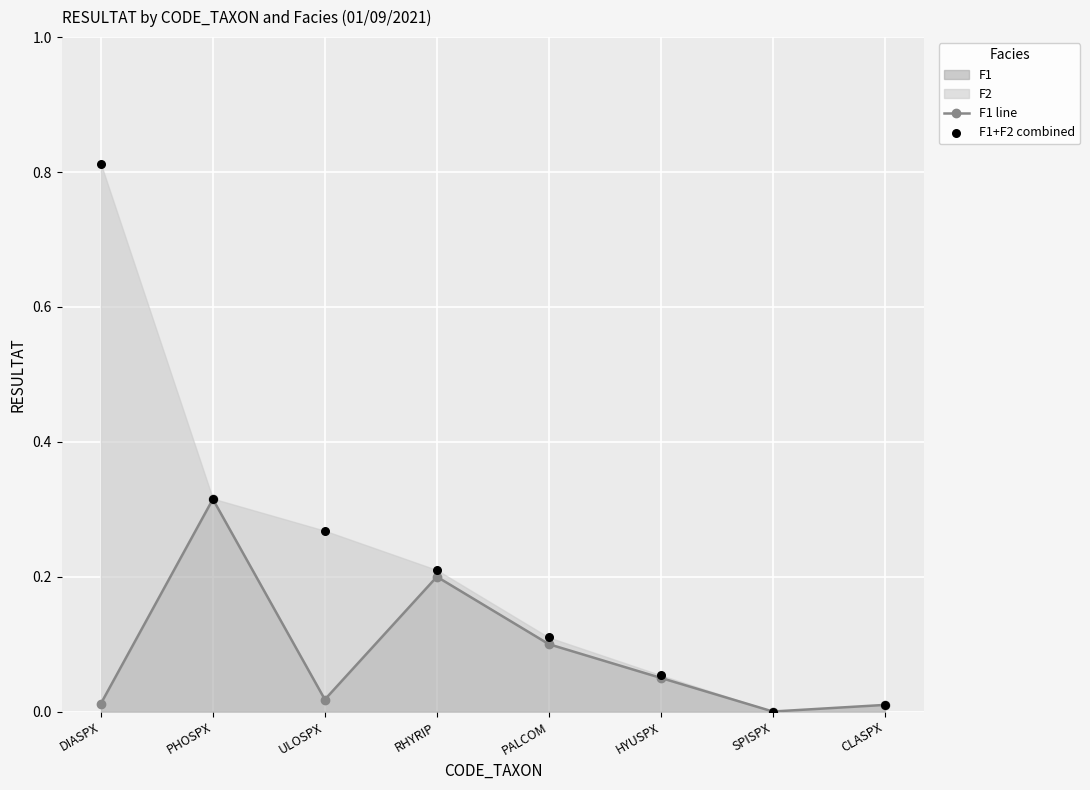

The F1 series shows 0.1 at RHYRIP. True or false?

False